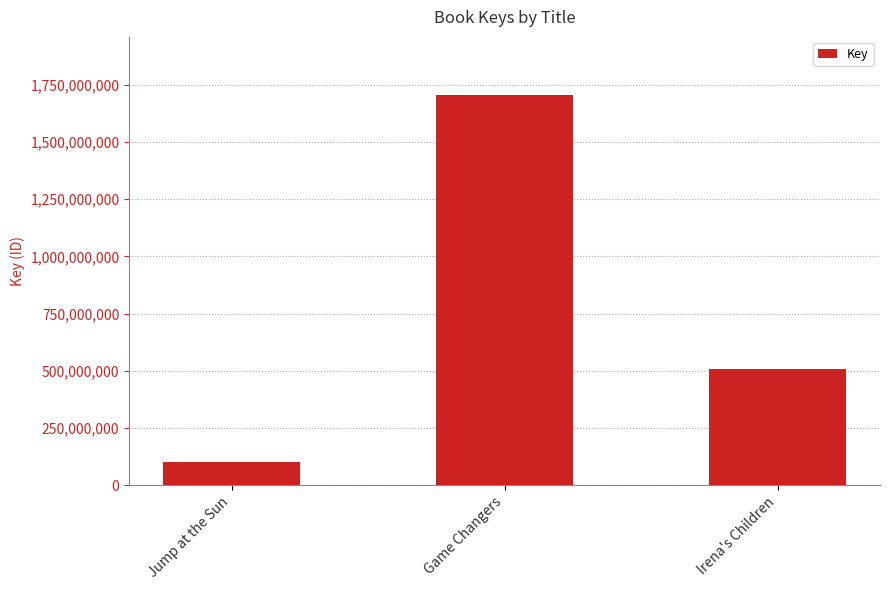

Approximately how many times larger is the value at Game Changers compared to Irena's Children?

3.4